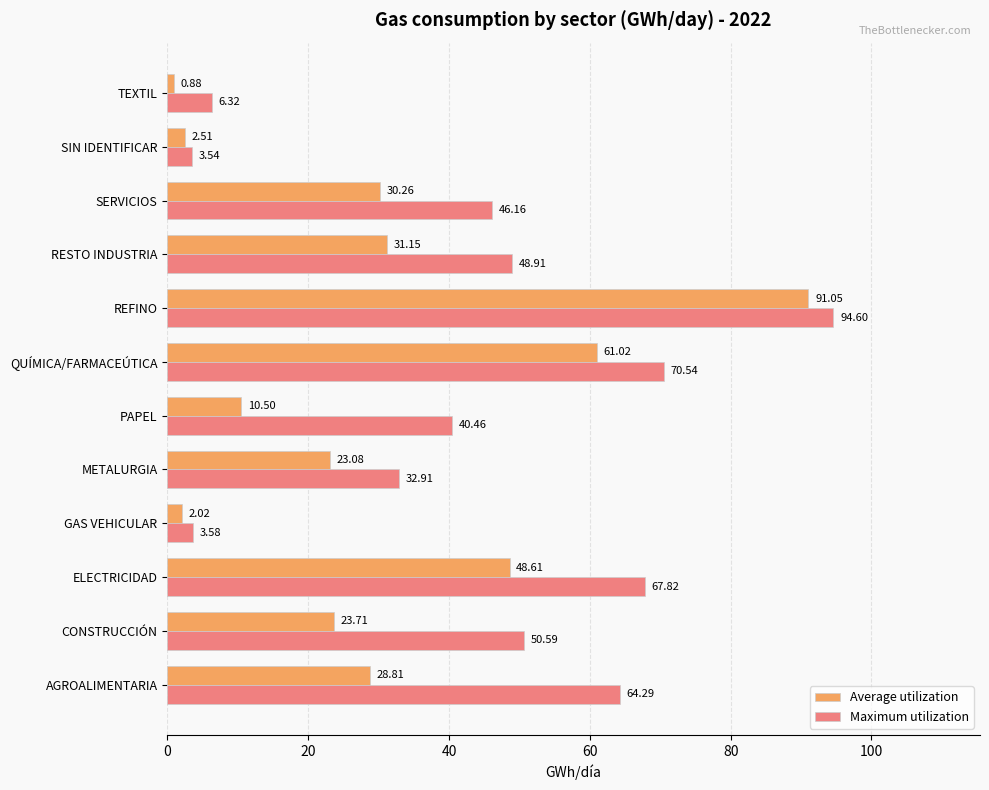

What is the difference between the maximum and minimum values in the Average utilization series?

90.2